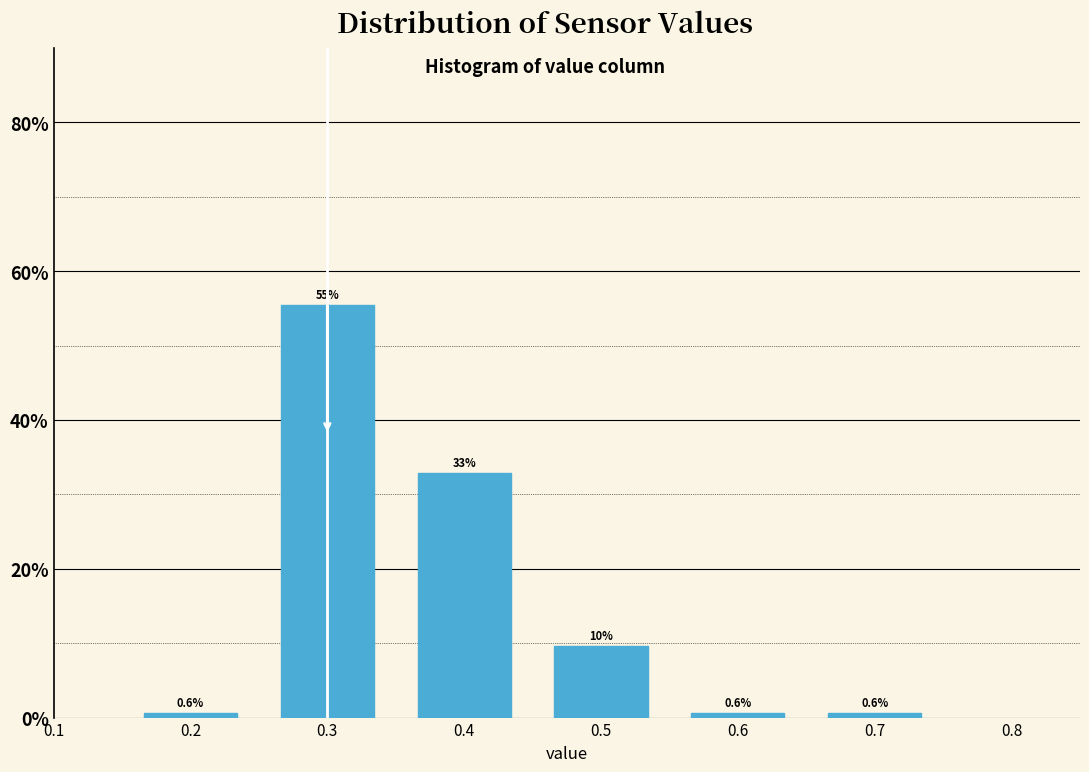

Which range on the x-axis has the tallest bar?

0.25 to 0.35